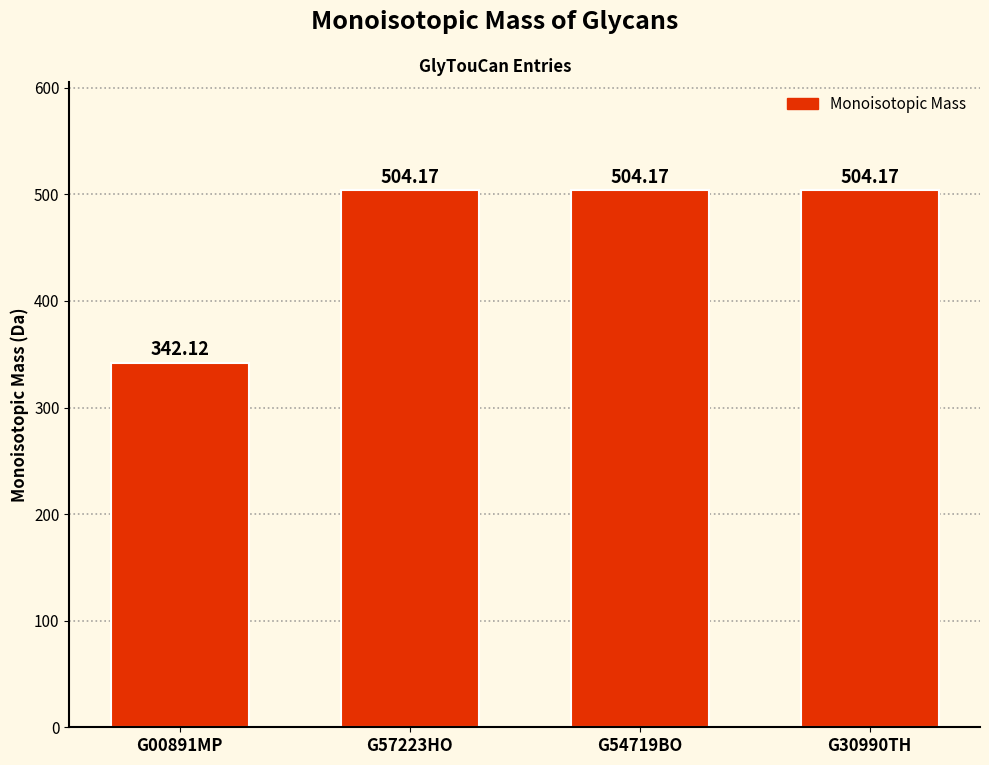

What is the sum of the values at G00891MP and G54719BO?

846.3